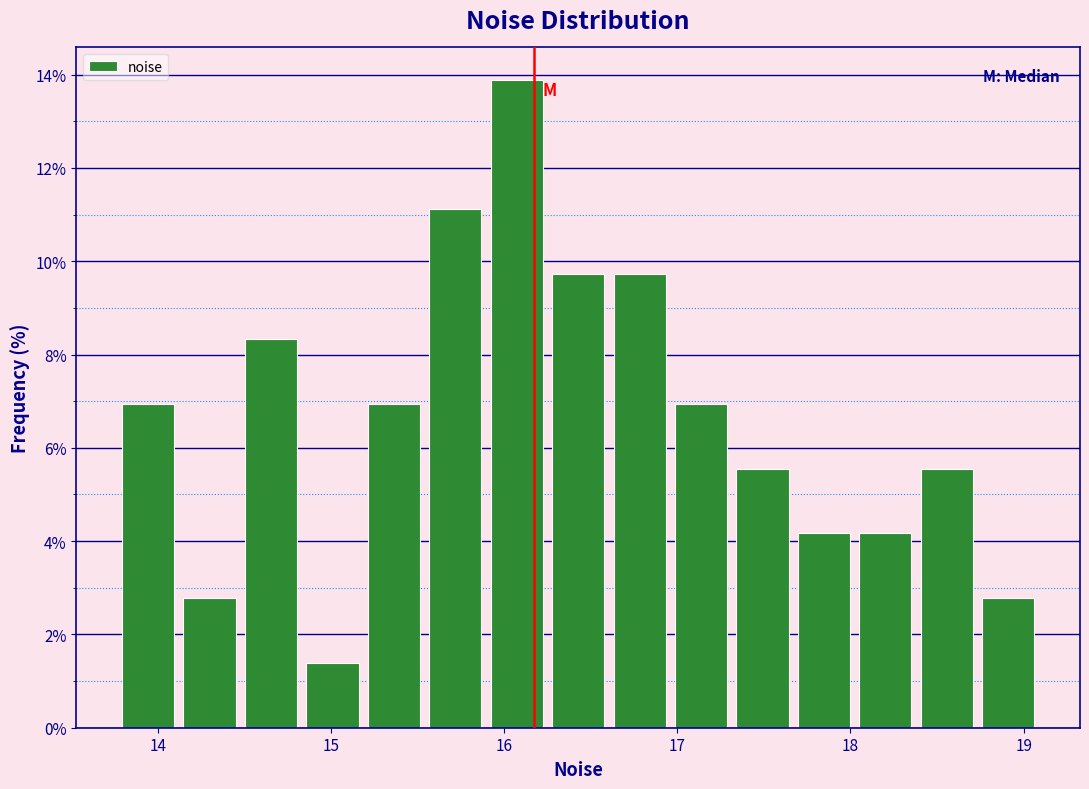

Around what value on the x-axis is the tallest bar? Give the approximate position of its centre, as read against the axis.

16.1